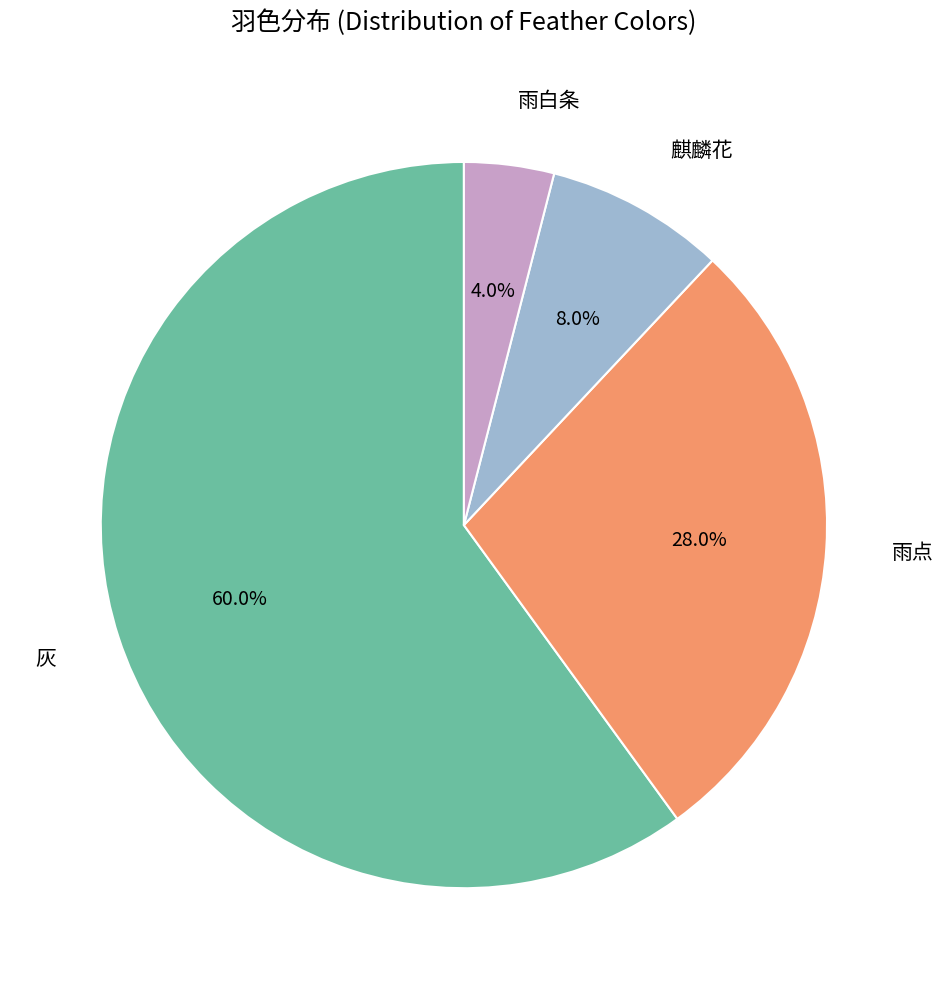

True or false: 雨点 accounts for 39% of the total.

False